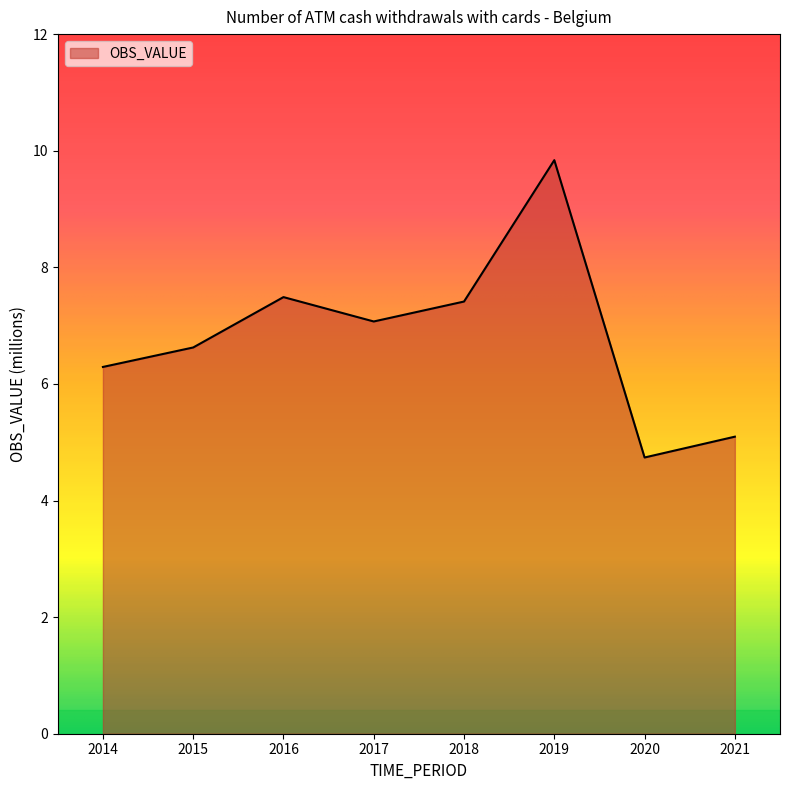

Is it true that the value at 2016 is 5.0?

False